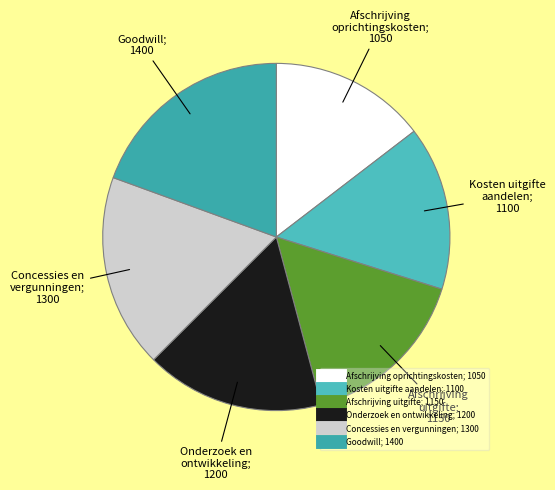

Count the number of slices in the pie.

6